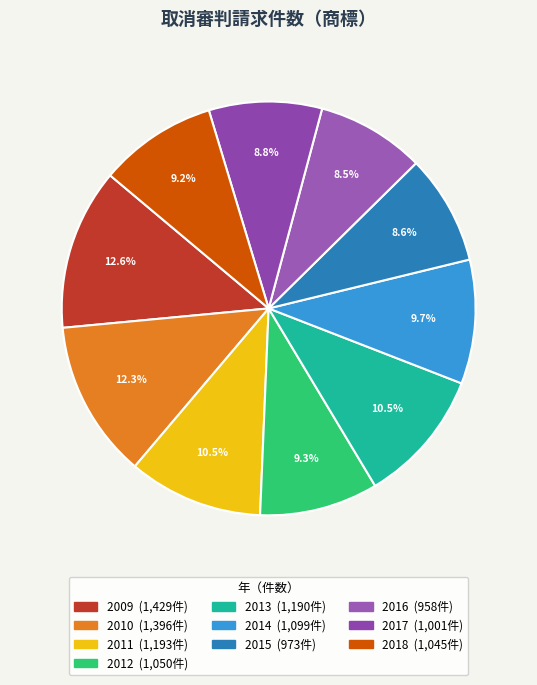

Is it true that 2014 is 15% of the pie?

False